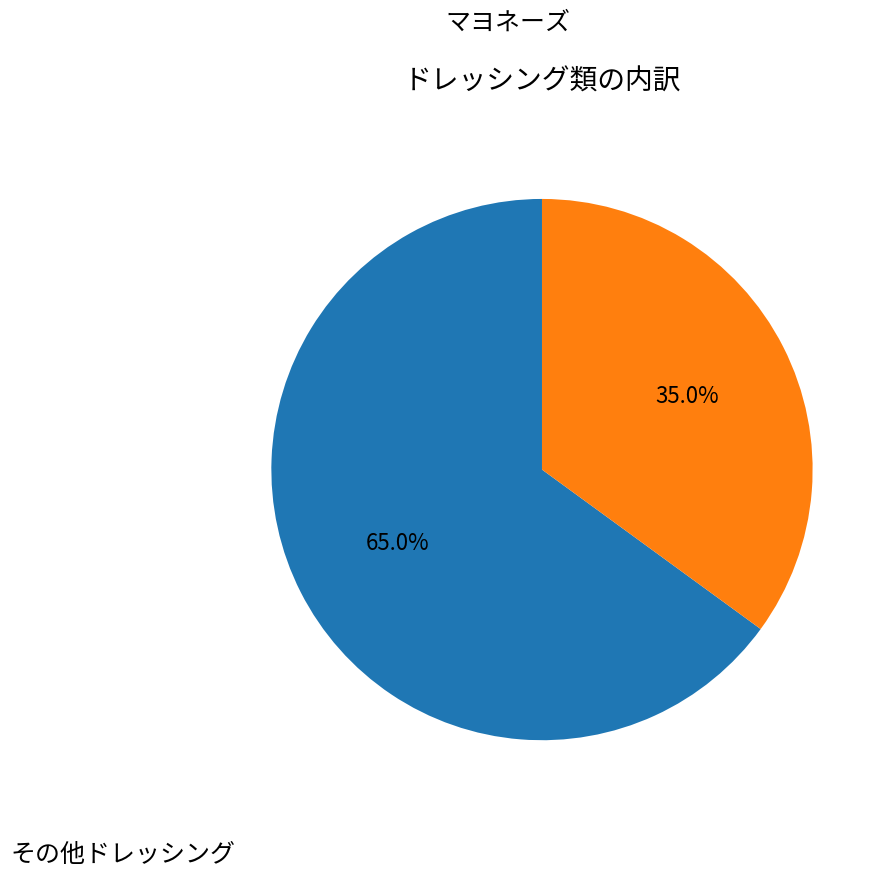

Is there any slice that represents more than half of the pie?

Yes